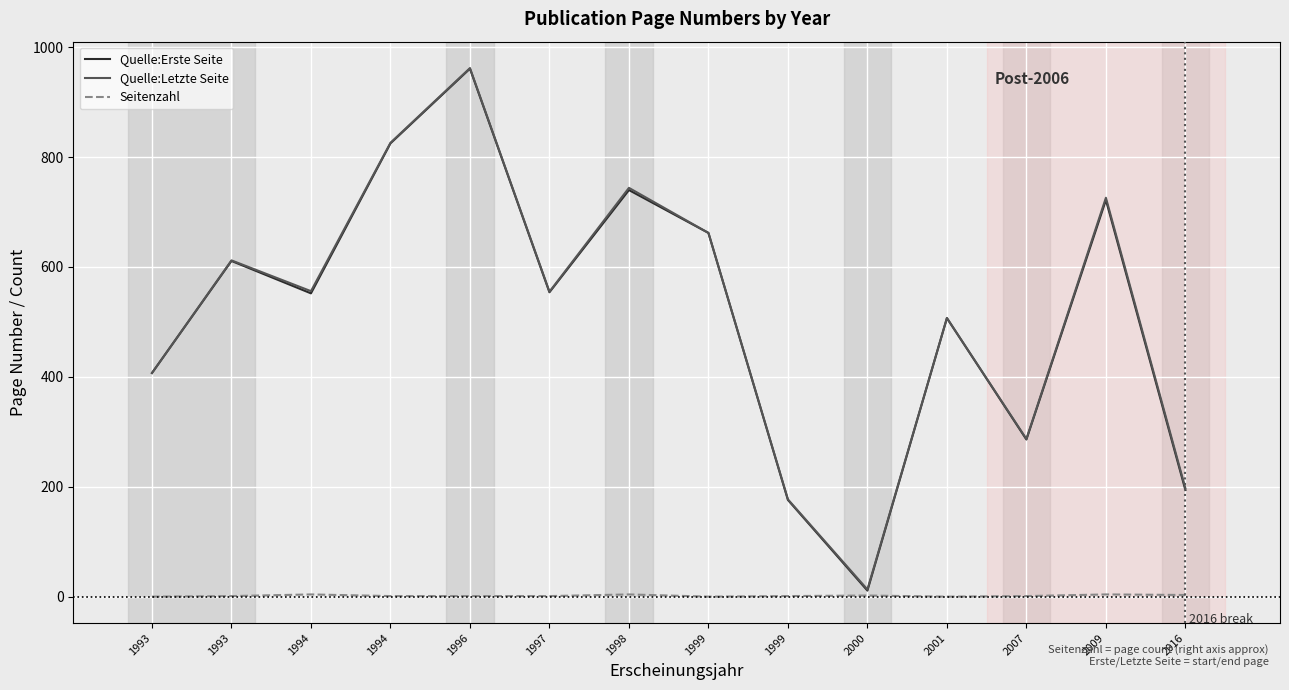

What is the minimum value for Quelle:Letzte Seite?

13